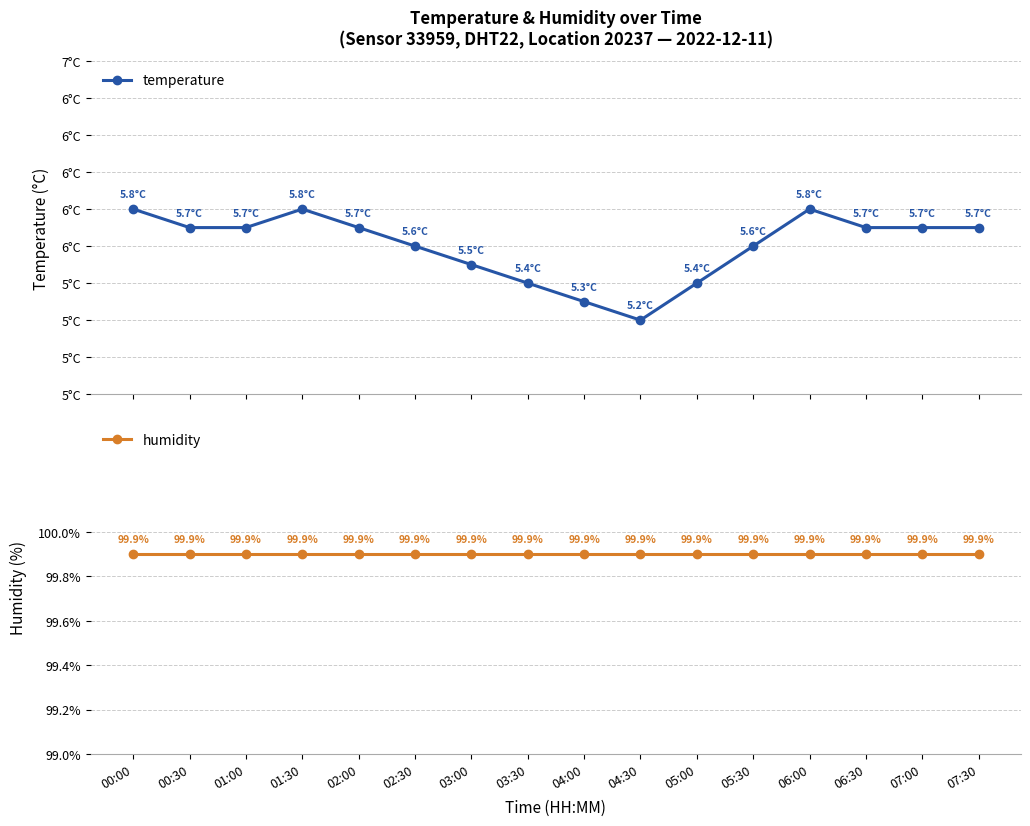

At which label does humidity reach its minimum?

00:00